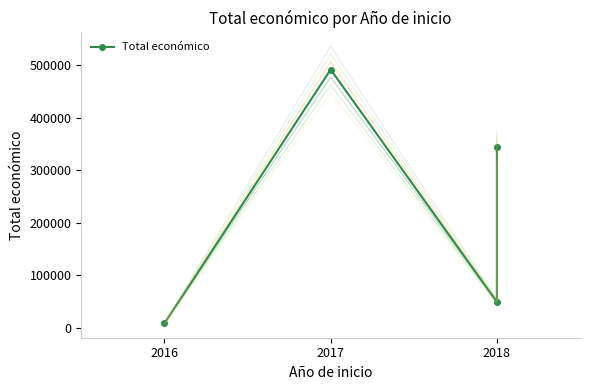

Does the chart have visible grid lines?

No